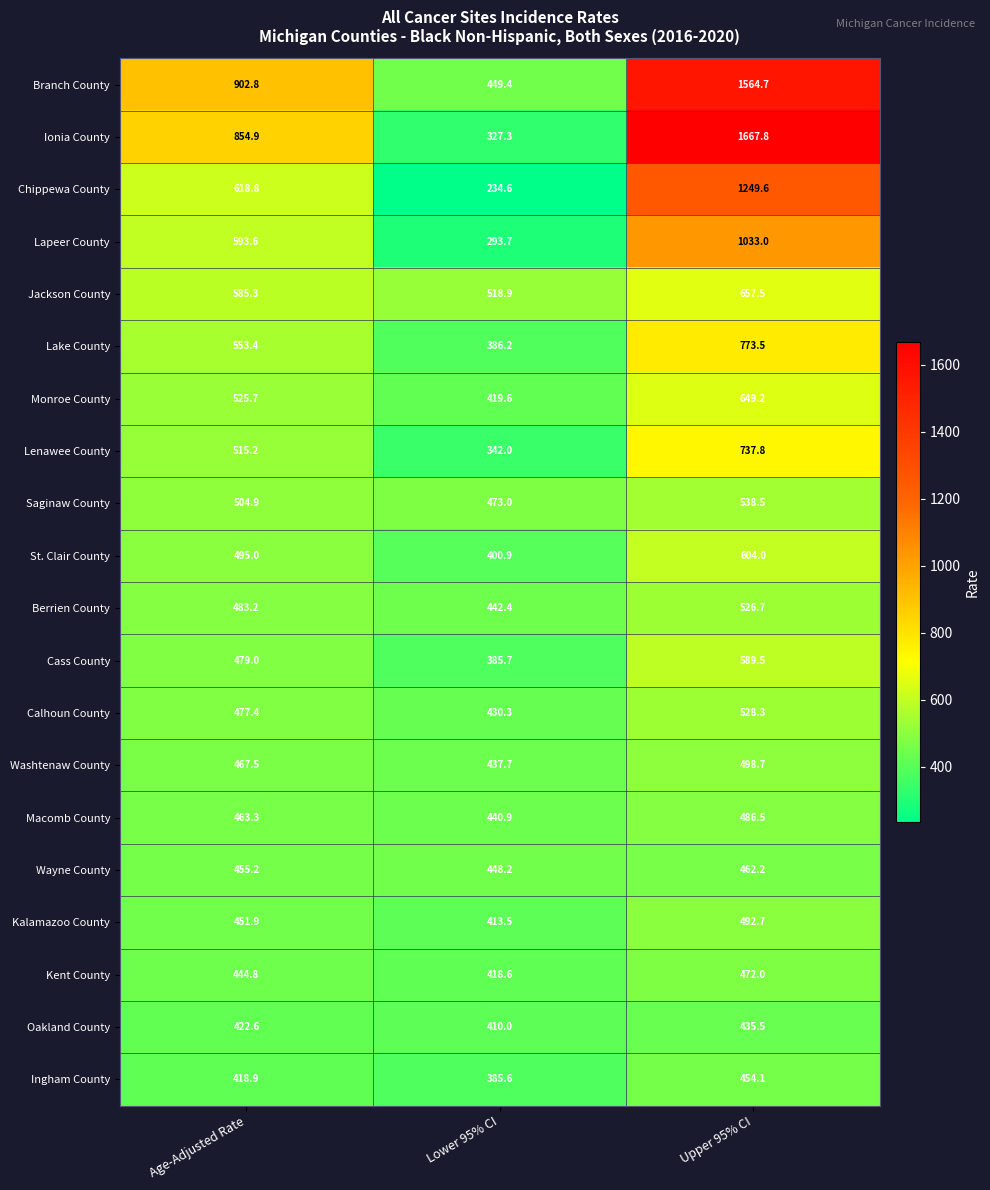

What is the difference between the Cass County values at Lower 95% CI and Upper 95% CI?

203.8